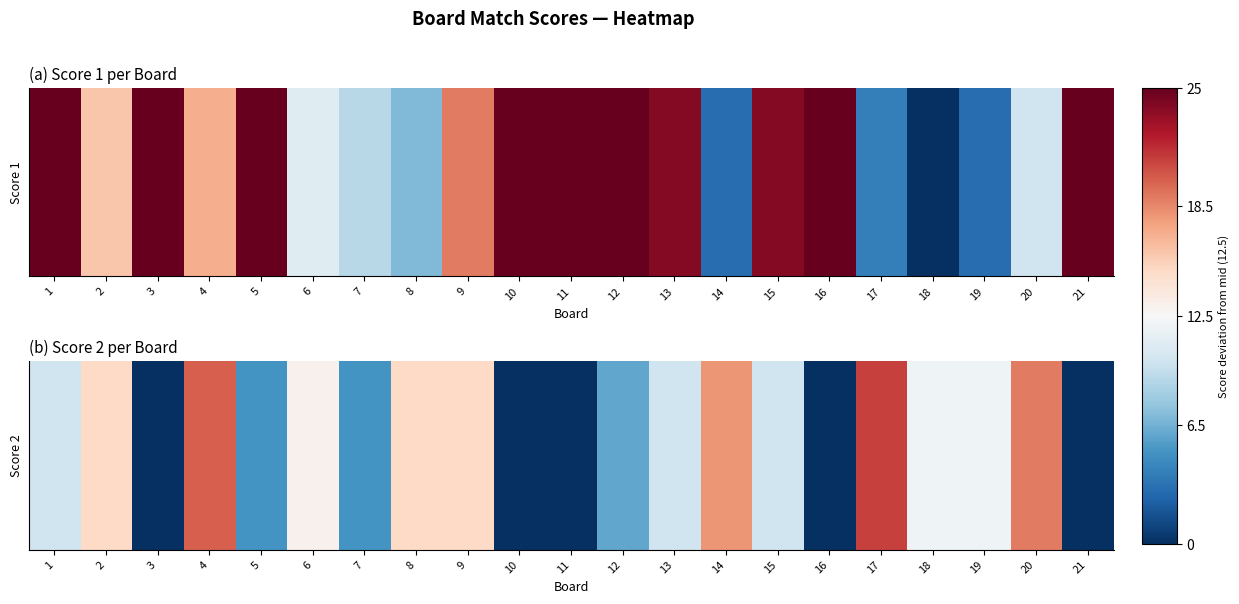

What is the change in value from 7 to 9?

+10.0